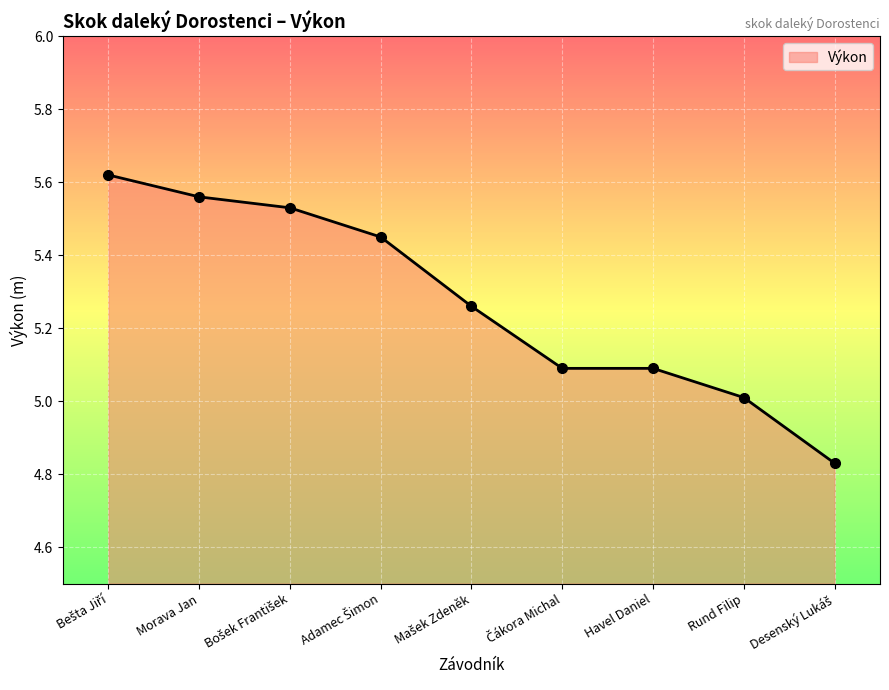

What is the difference between the maximum and minimum values?

0.8